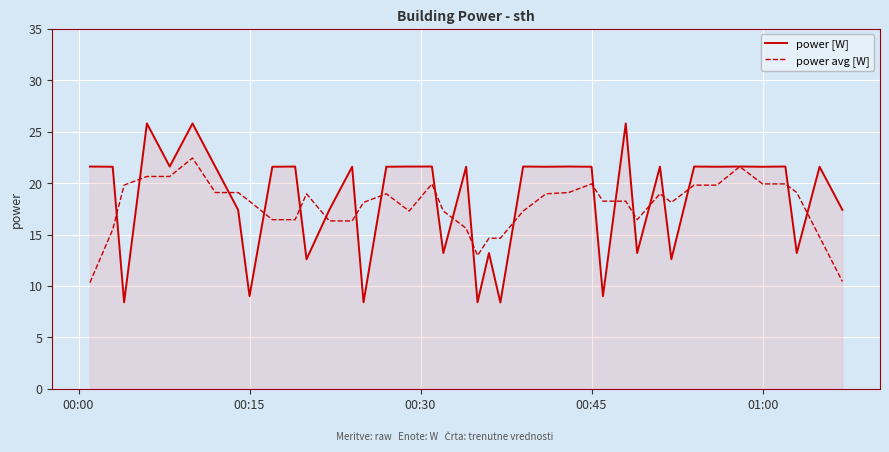

What is the sum of all power [W] values?

734.4